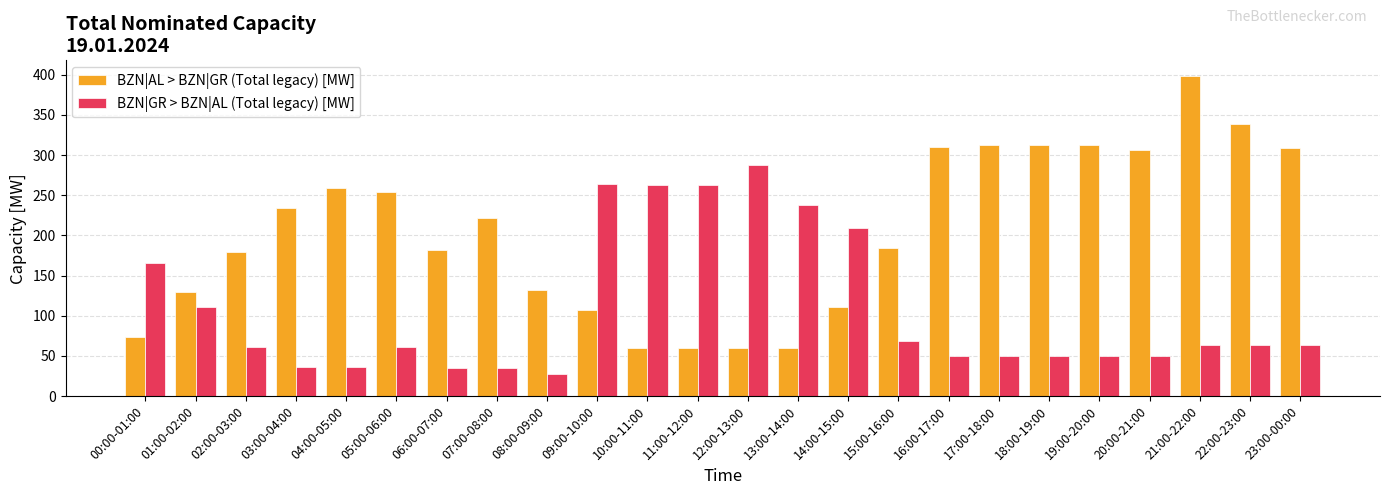

True or false: BZN|AL > BZN|GR (Total legacy) [MW] has a value of 193 at 22:00-23:00.

False